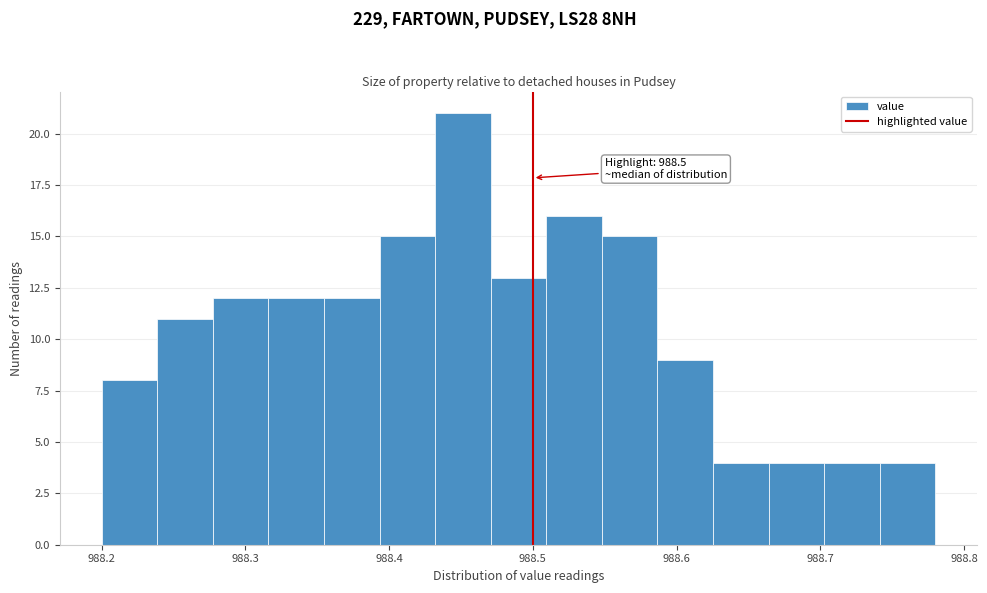

Around what value on the x-axis is the tallest bar? Give the approximate position of its centre, as read against the axis.

988.45